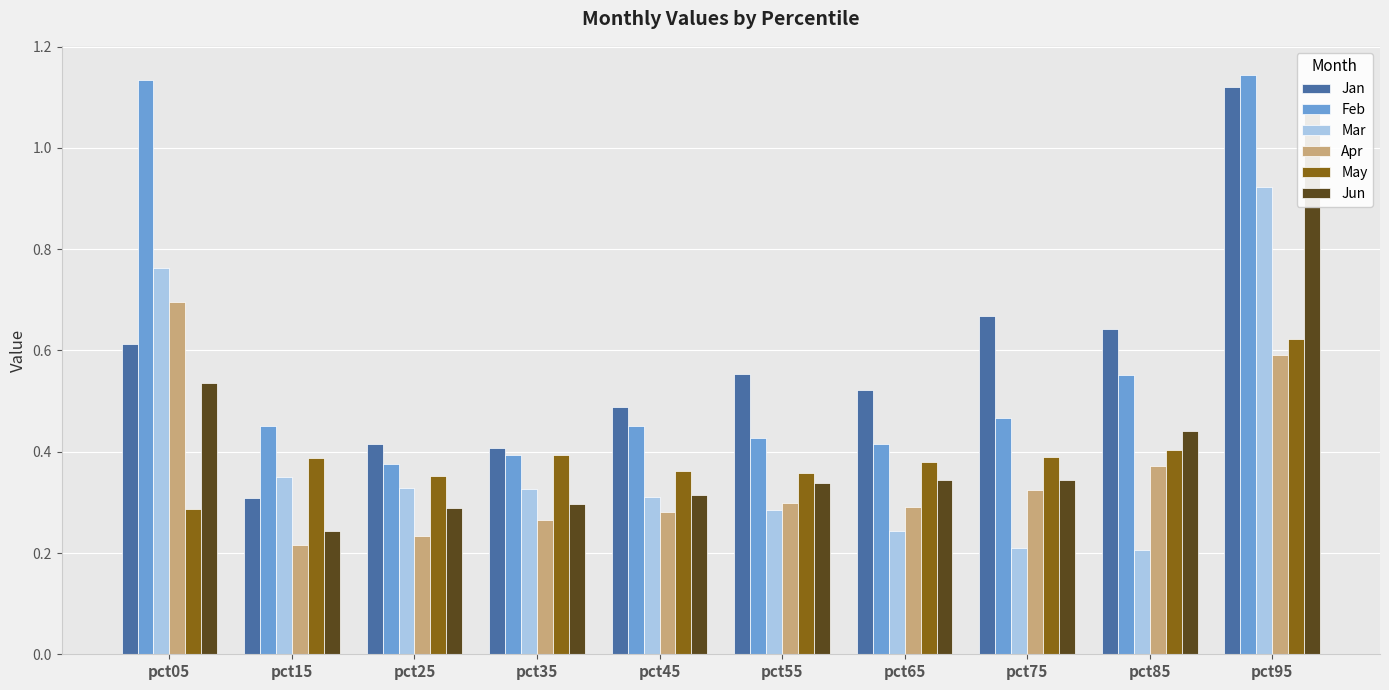

Reading right to left, list all the values displayed in this chart.

Jan: 1.1	0.6	0.7	0.5	0.6	0.5	0.4	0.4	0.3	0.6
Feb: 1.1	0.6	0.5	0.4	0.4	0.4	0.4	0.4	0.5	1.1
Mar: 0.9	0.2	0.2	0.2	0.3	0.3	0.3	0.3	0.4	0.8
Apr: 0.6	0.4	0.3	0.3	0.3	0.3	0.3	0.2	0.2	0.7
May: 0.6	0.4	0.4	0.4	0.4	0.4	0.4	0.4	0.4	0.3
Jun: 1.1	0.4	0.3	0.3	0.3	0.3	0.3	0.3	0.2	0.5